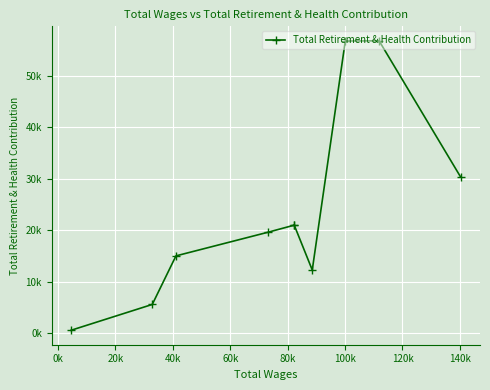

Is it true that the value at 160k is 866?

False